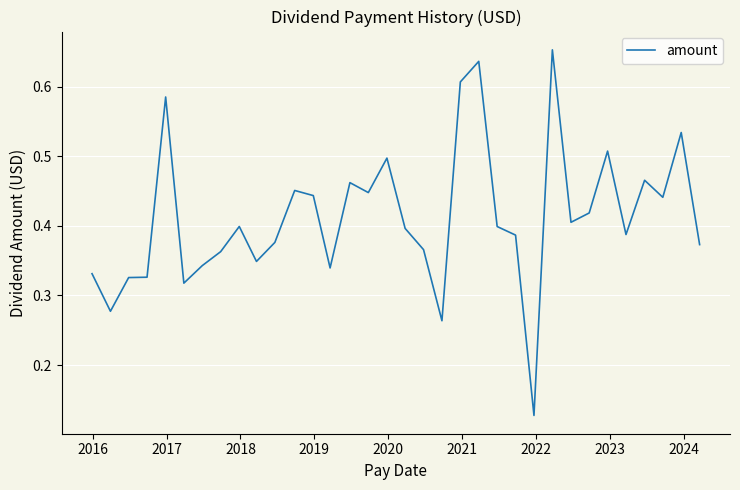

What is the minimum value shown in the chart?

0.1